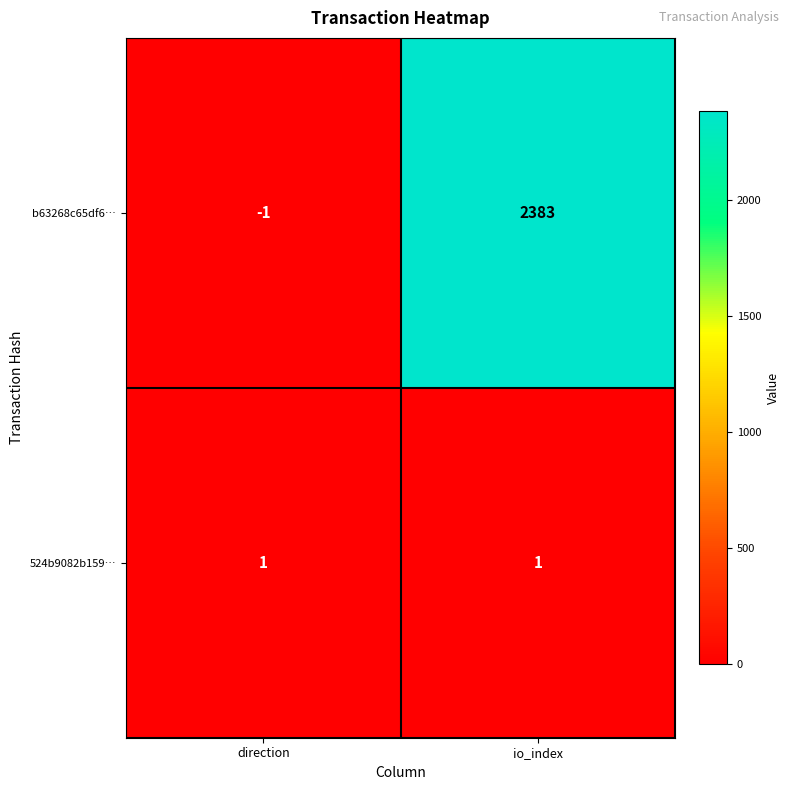

The b63268c65df6… series shows 2383 at io_index. True or false?

True